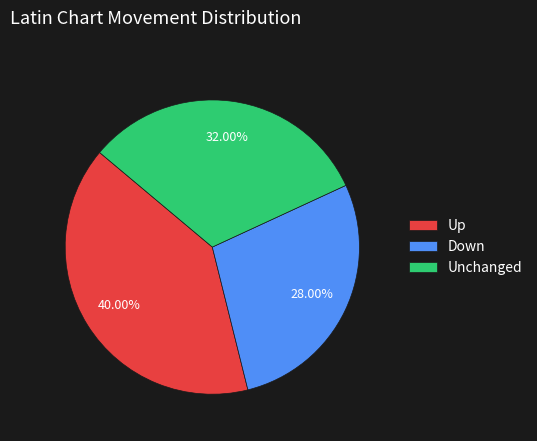

Is the sum of Unchanged and Down greater than half?

Yes